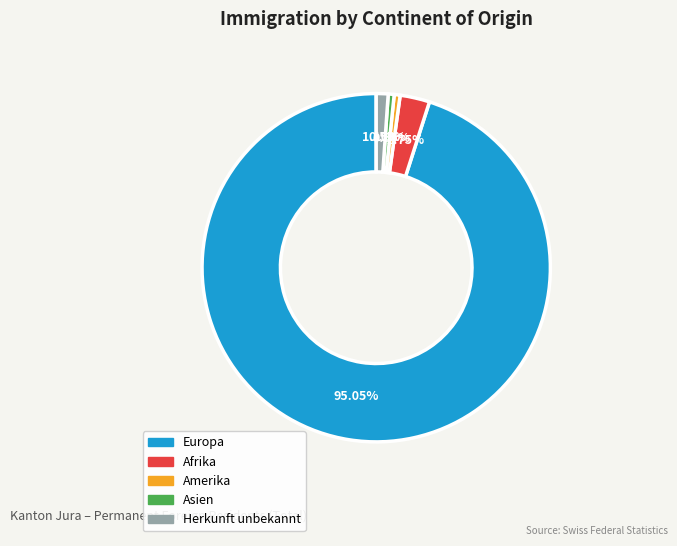

To the nearest percent, what is the average slice percentage?

20%